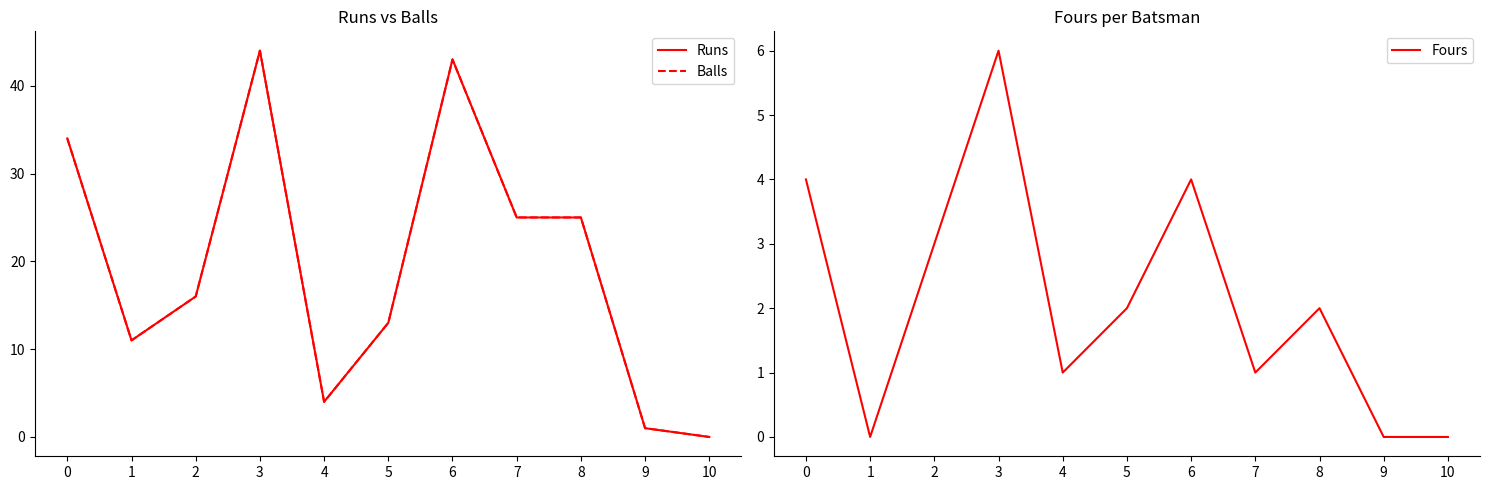

Which series has the largest total across all categories?

Runs